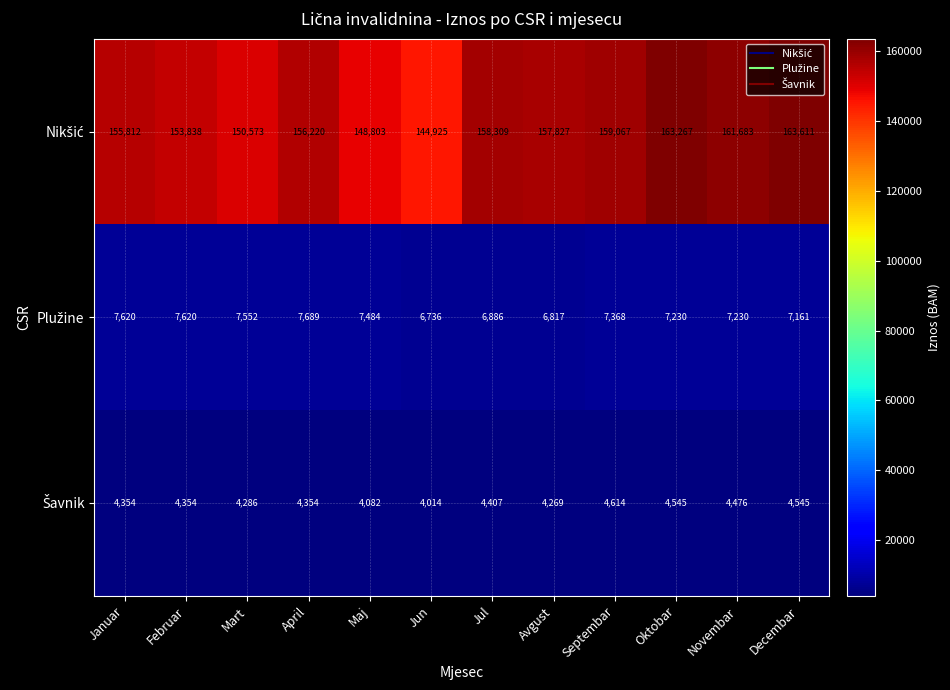

What is the spread (max minus min) of values at April?

151866